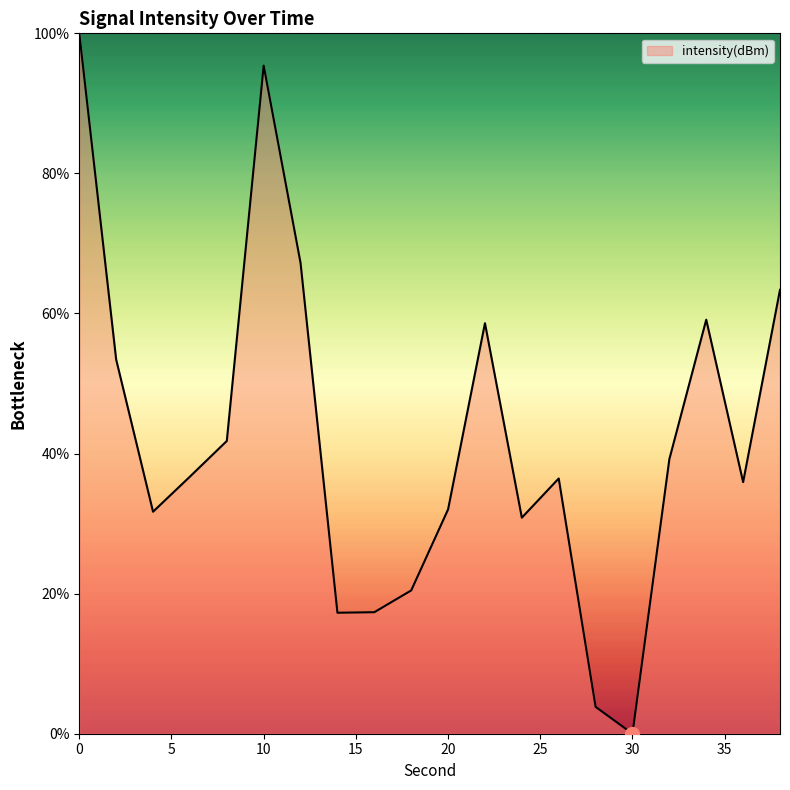

How many values are above zero?

19